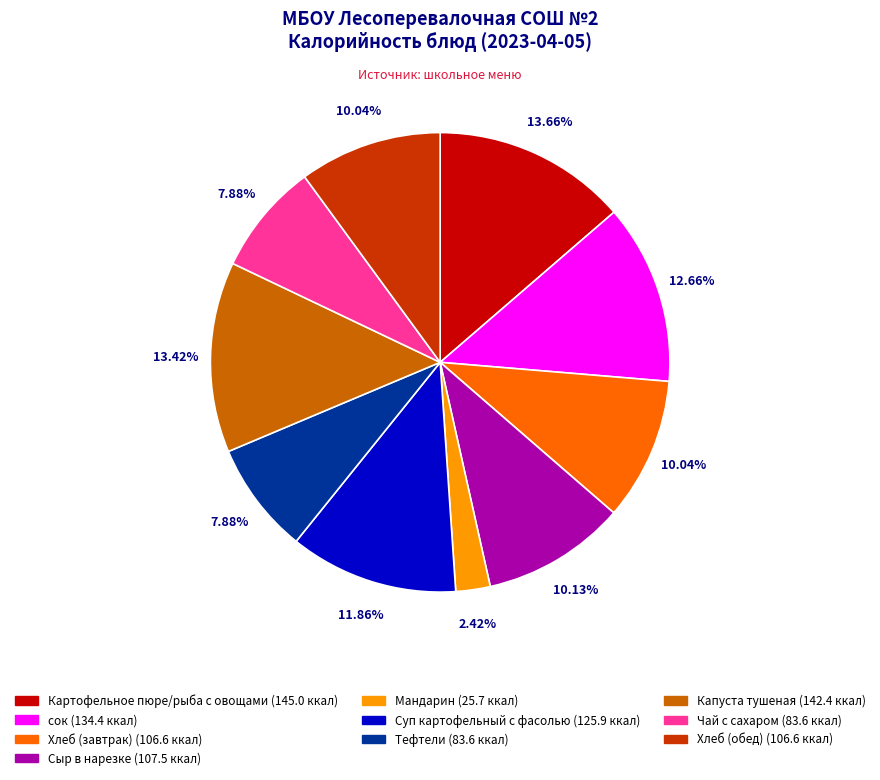

To the nearest percent, what is the average slice percentage?

10%